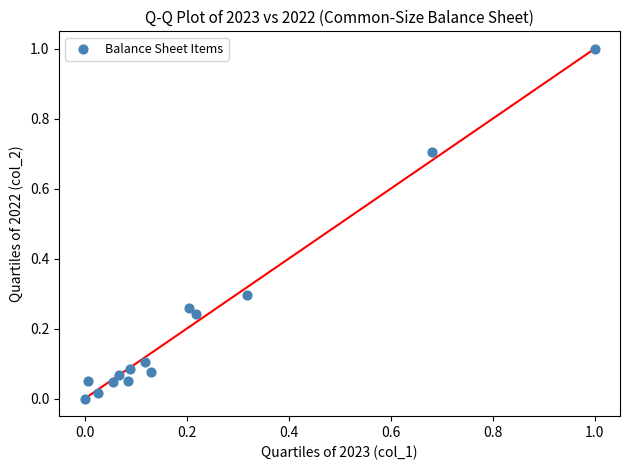

What is the range of X values (max minus min)?

1.0